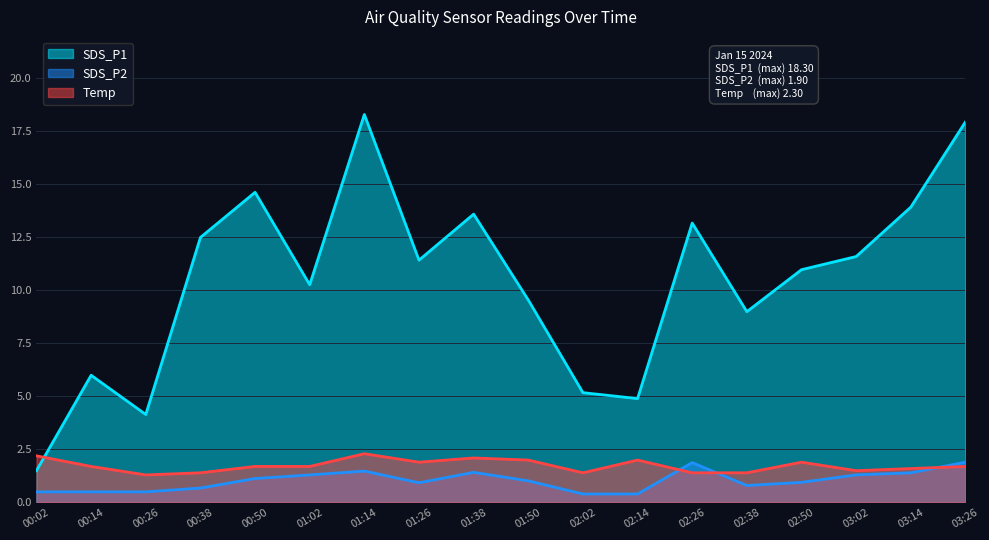

The SDS_P1 series shows 4.2 at 02:26. True or false?

False